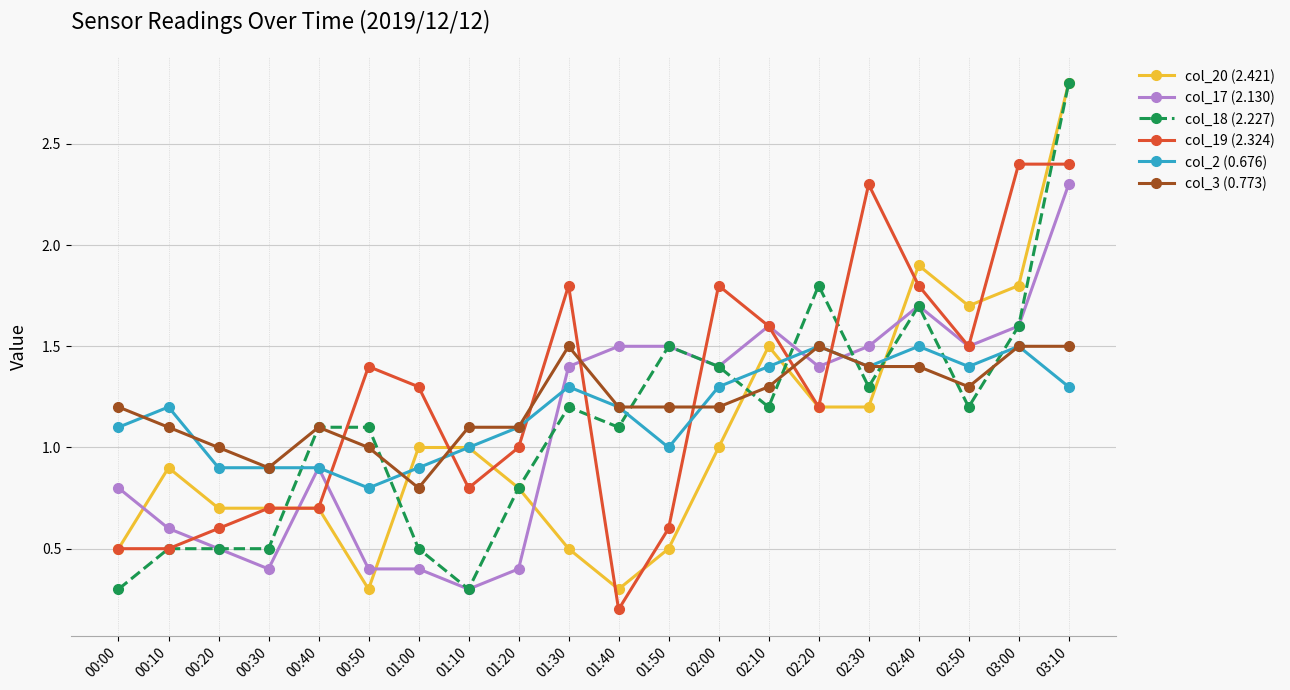

How many categories are shown in the chart?

20